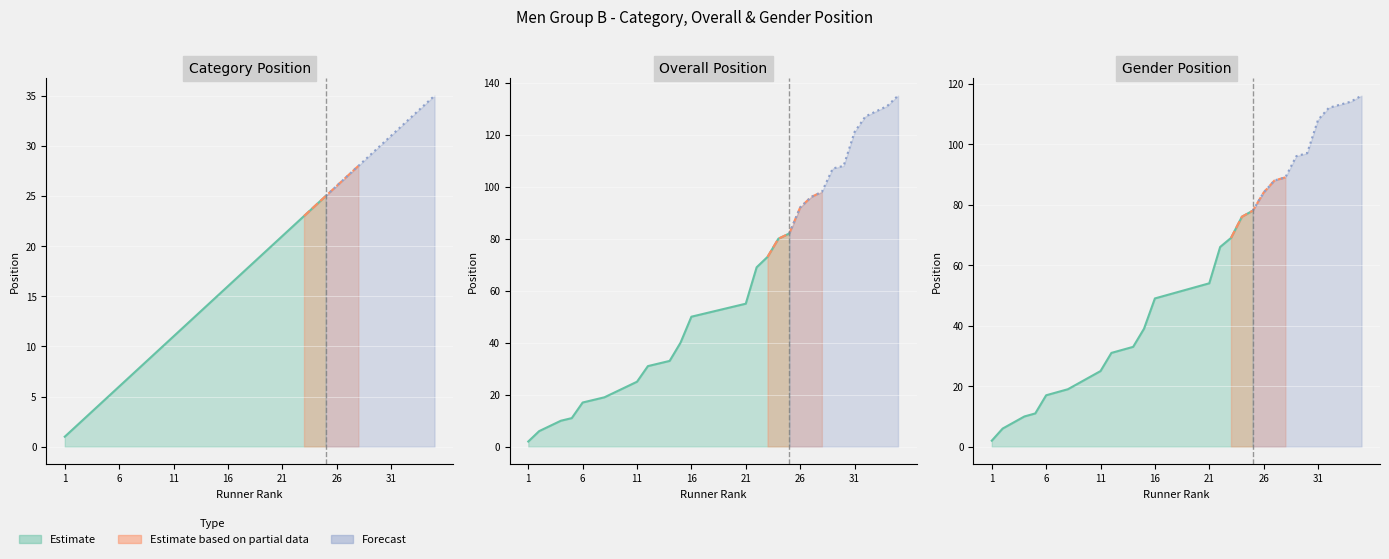

What is the sum of all Category Position values?

630